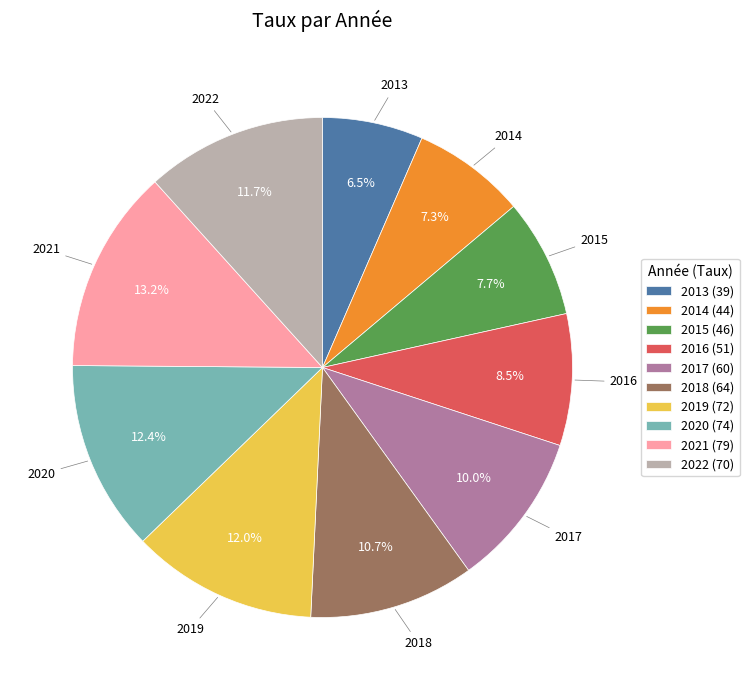

What percentage do 2017 and 2021 together represent?

23.2%